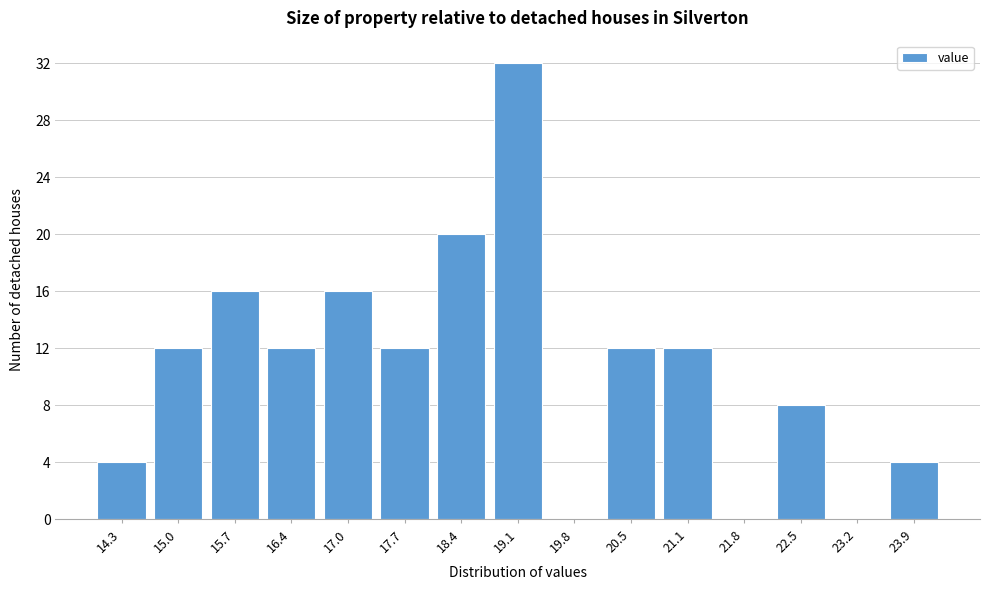

Reading right to left, list all the values displayed in this chart.

23.9=4	23.2=0	22.5=8	21.8=0	21.1=12	20.5=12	19.8=0	19.1=32	18.4=20	17.7=12	17.0=16	16.4=12	15.7=16	15.0=12	14.3=4